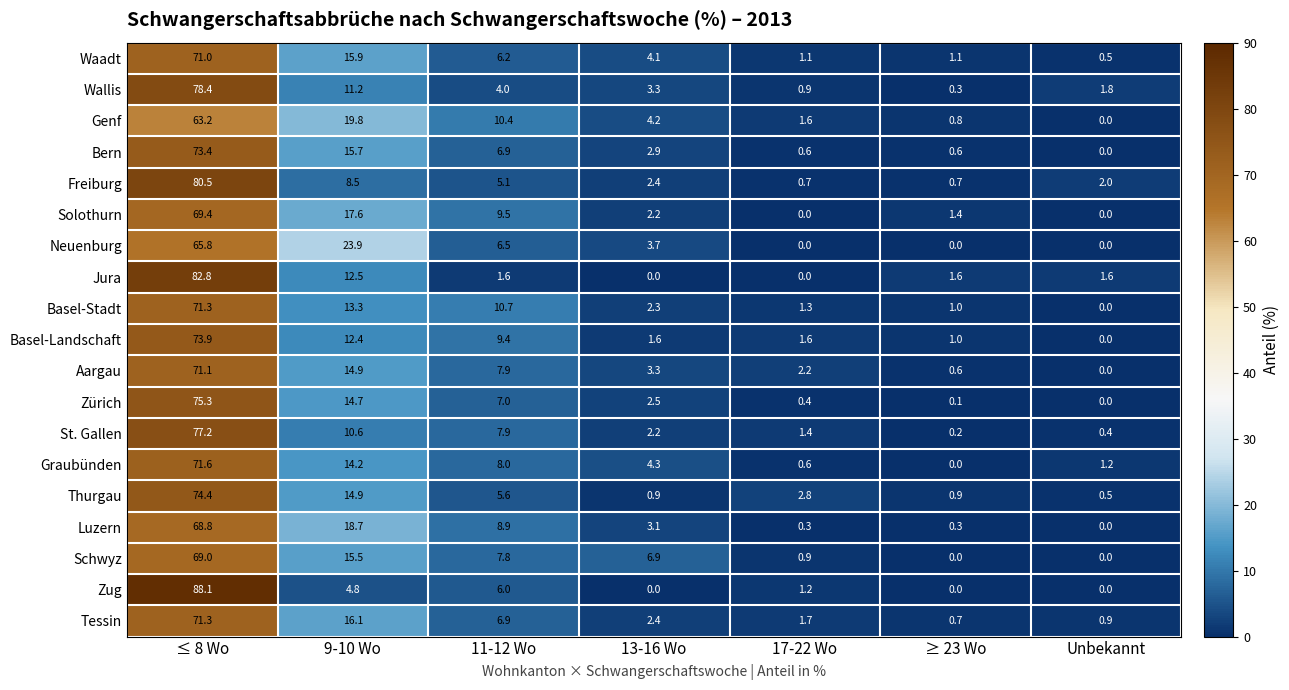

What is the approximate value of Zug at ≤ 8 Wo?

88.1